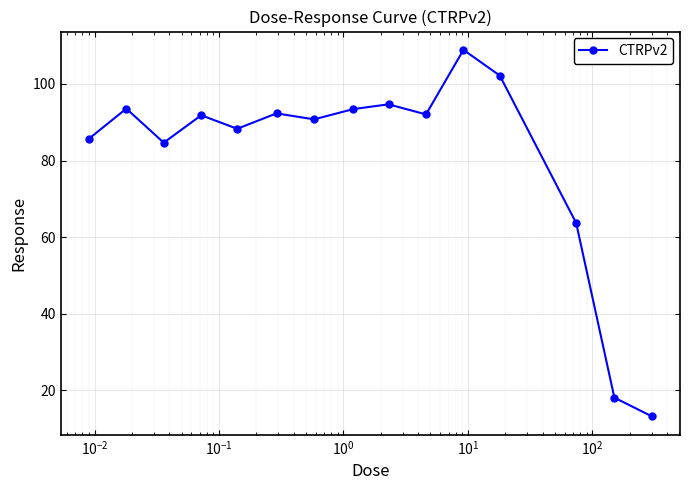

What is the greatest value displayed?

108.9